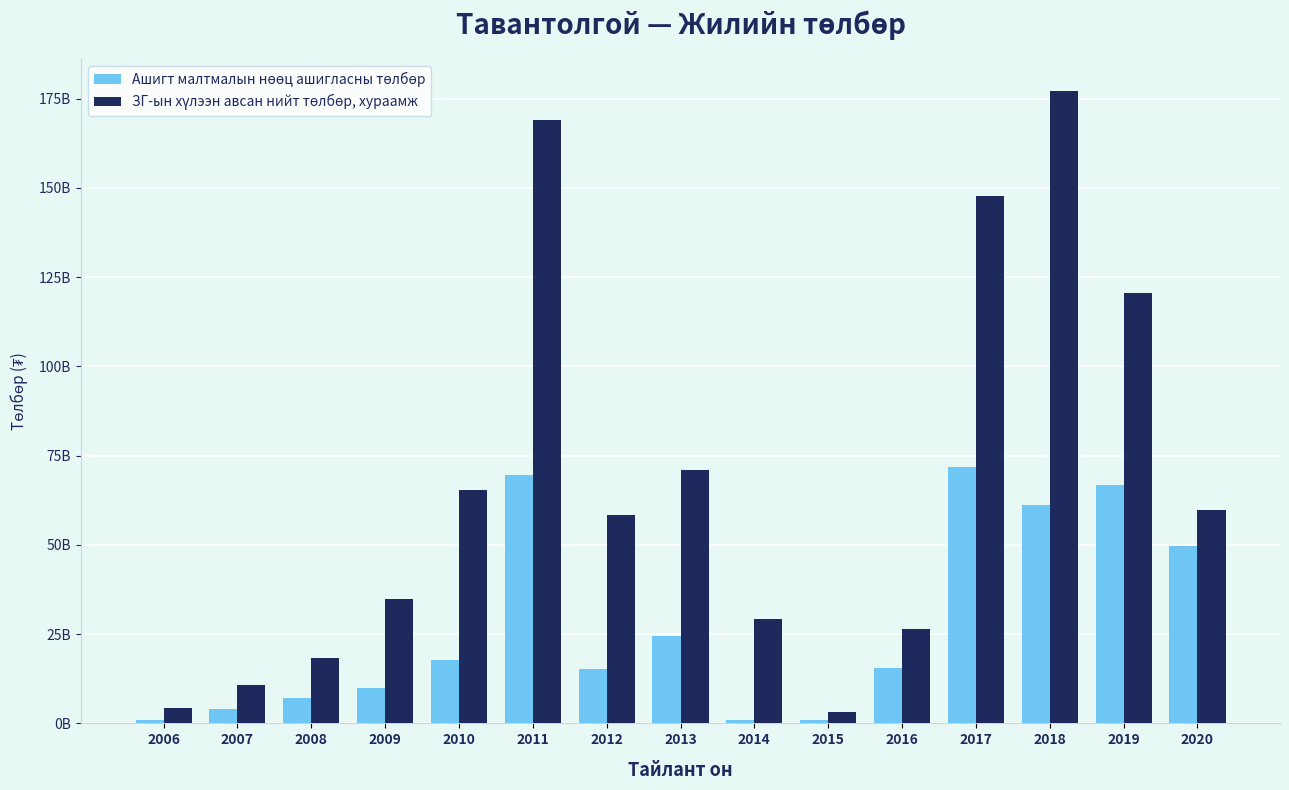

The Ашигт малтмалын нөөц ашигласны төлбөр series shows 97732984329.8 at 2019. True or false?

False